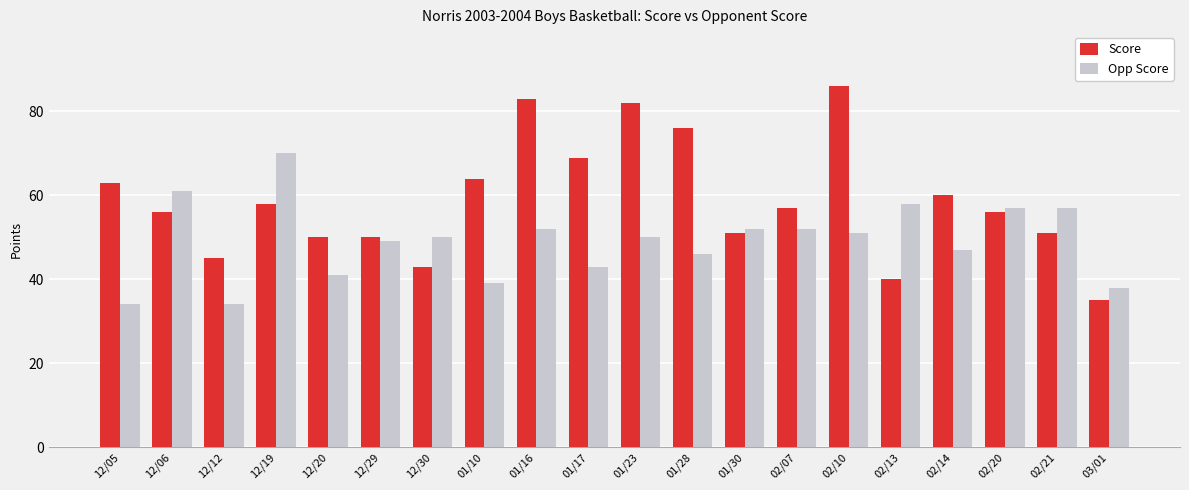

How many groups of bars are there?

20